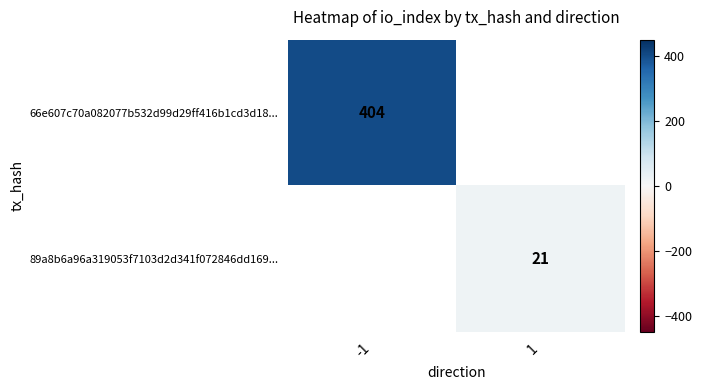

What is the minimum value shown in the chart?

21.0